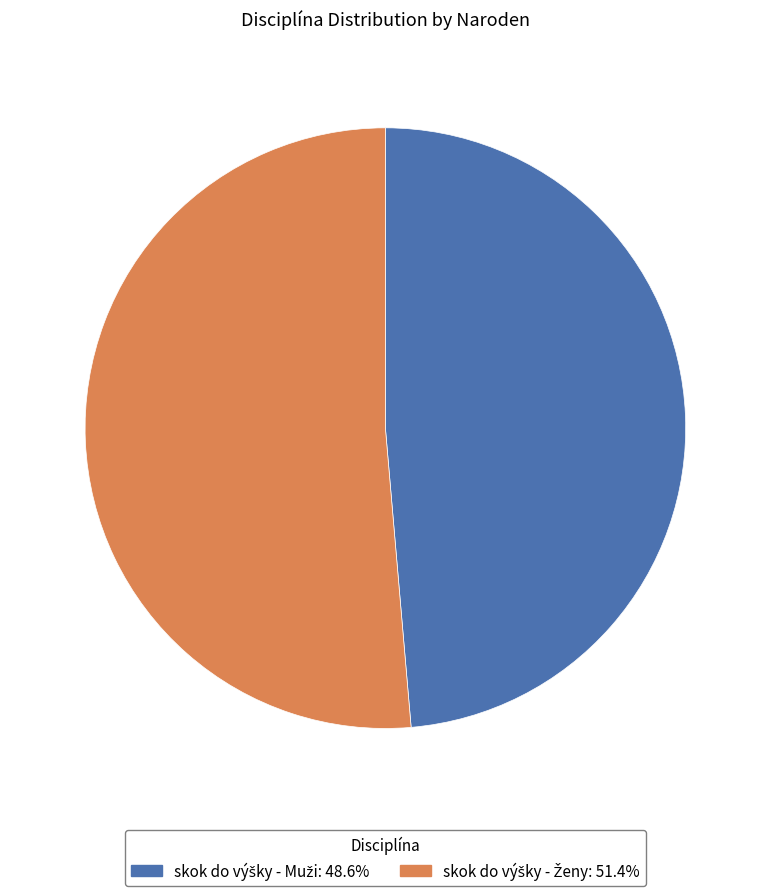

Is there a majority slice in this chart?

Yes